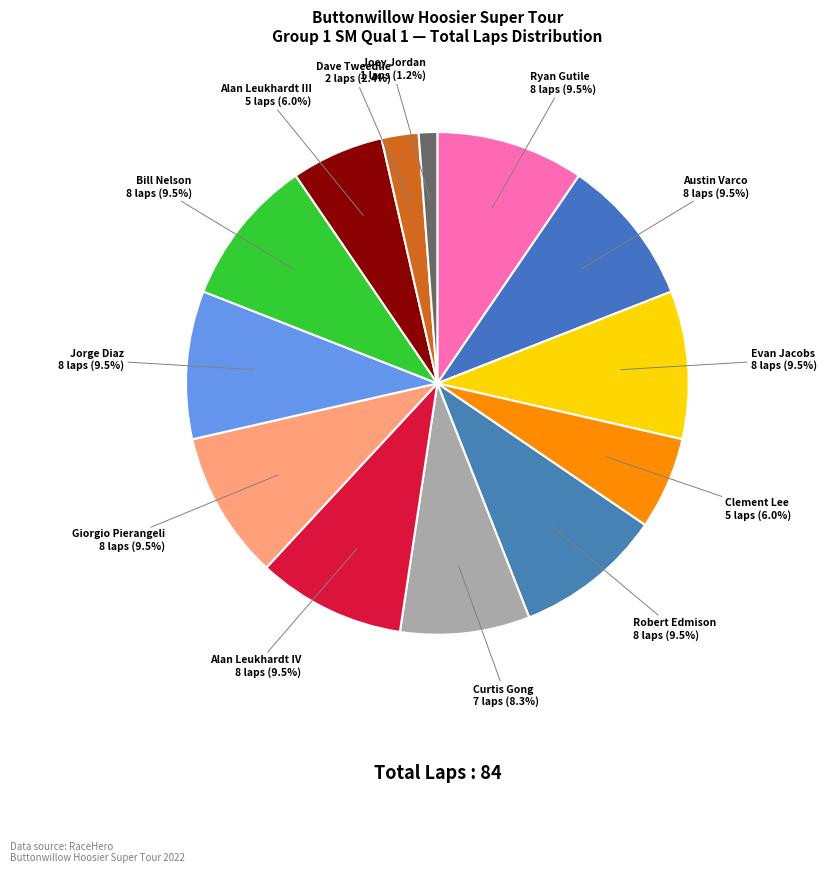

How many segments does this pie chart have?

13